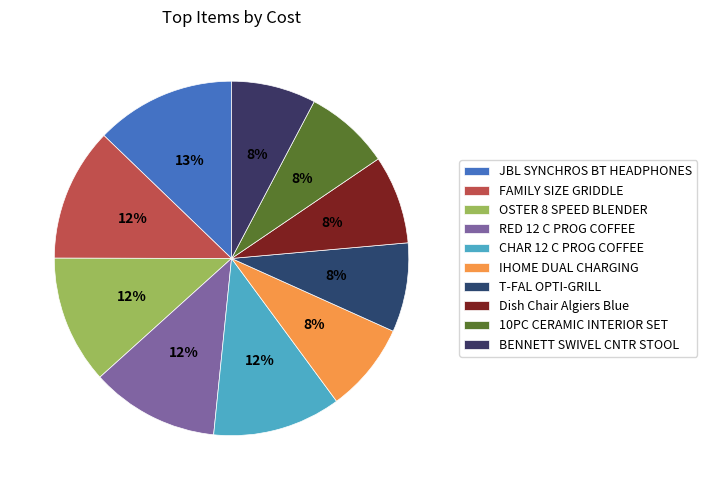

What is the total percentage of T-FAL OPTI-GRILL and JBL SYNCHROS BT HEADPHONES?

20.9%